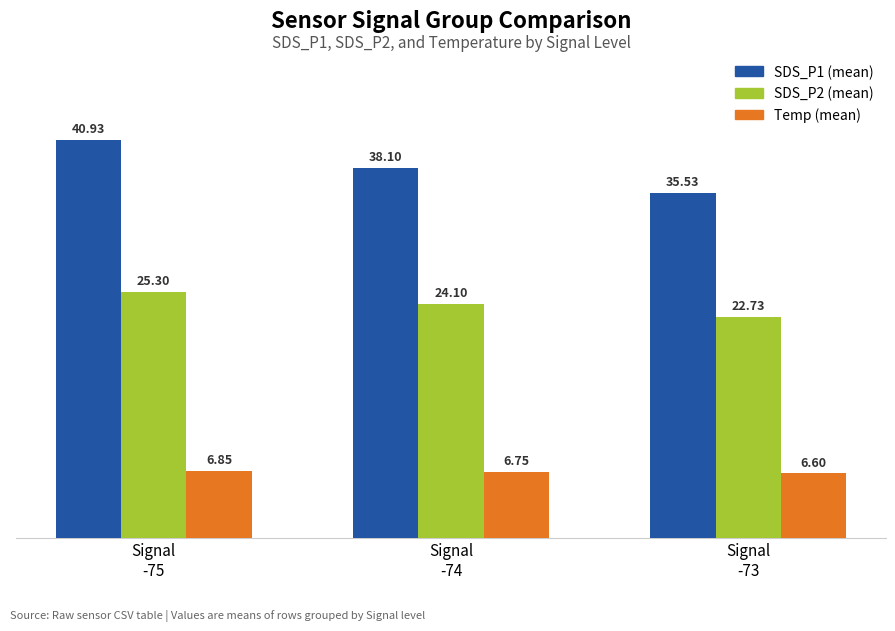

How many values in the SDS_P1 (mean) series are below 38?

1